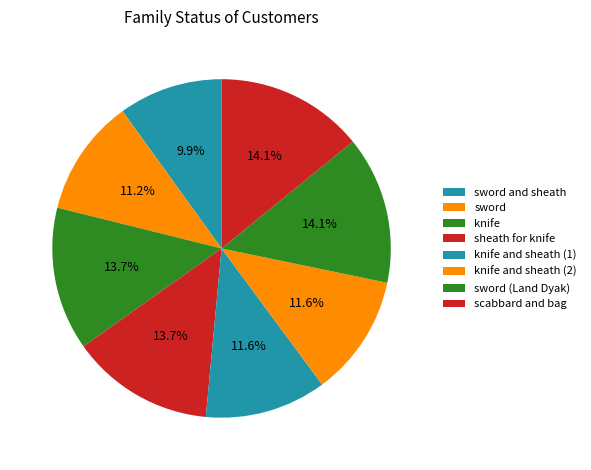

Rank the categories by value from lowest to highest.

sword and sheath, sword, knife and sheath (1), knife and sheath (2), sheath for knife, knife, scabbard and bag, sword (Land Dyak)